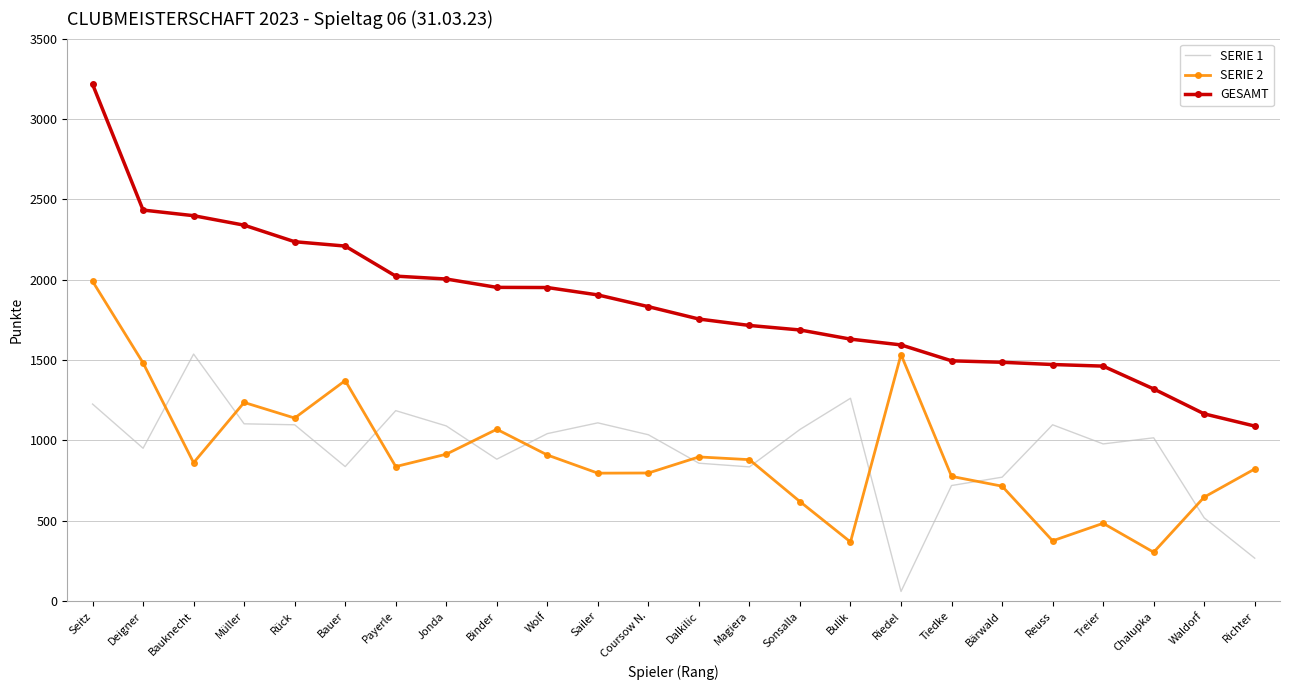

How many interior local peaks does the SERIE 2 series have?

6